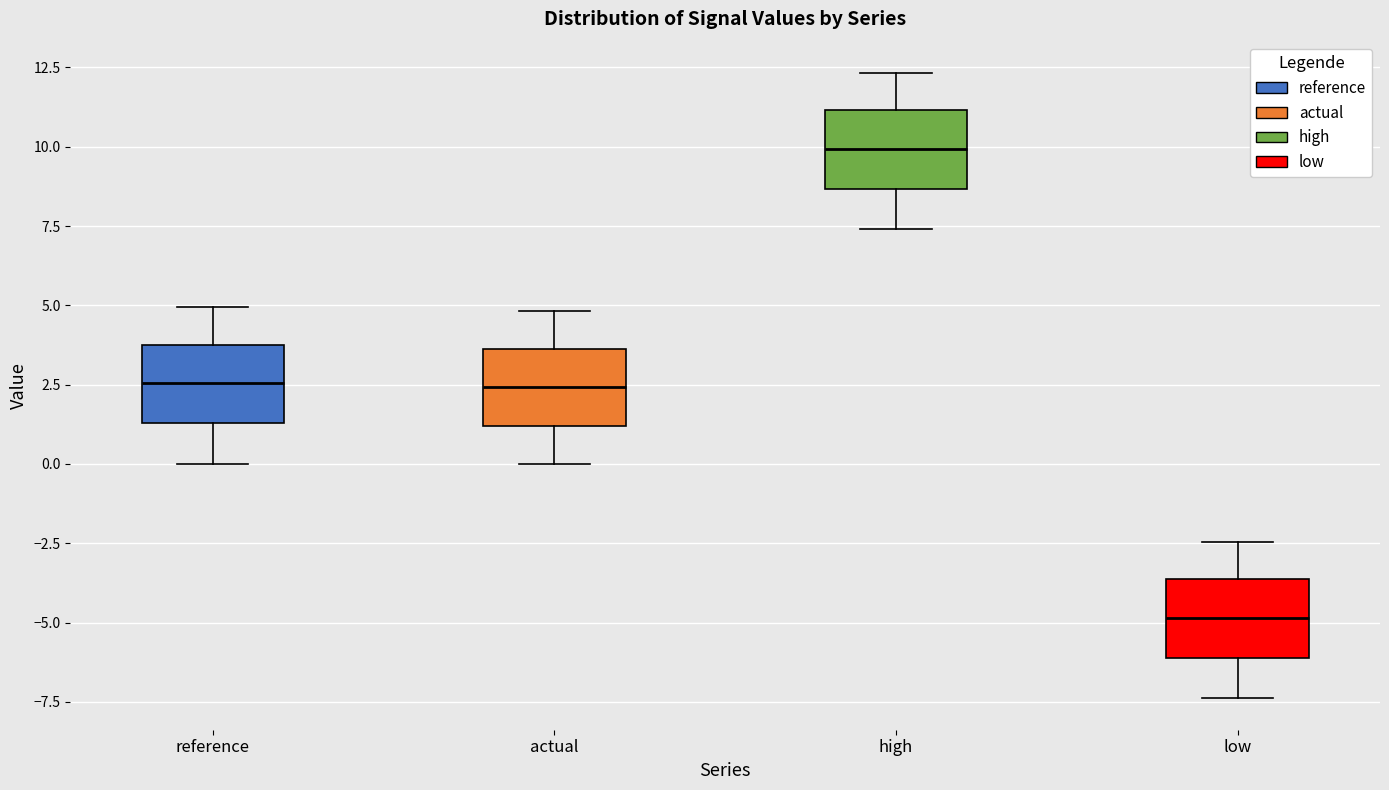

Reading left to right, read every box against the y-axis: the position of its median line, the range the box covers, and the ends of its whiskers. The values are not printed on the chart, so give them approximately, as read against the axis.

reference: median 2.5, box 1.5 to 4.0, whiskers 0.0 to 5.0
actual: median 2.5, box 1.0 to 3.5, whiskers 0.0 to 5.0
high: median 10.0, box 8.5 to 11.0, whiskers 7.5 to 12.5
low: median -5.0, box -6.0 to -3.5, whiskers -7.5 to -2.5